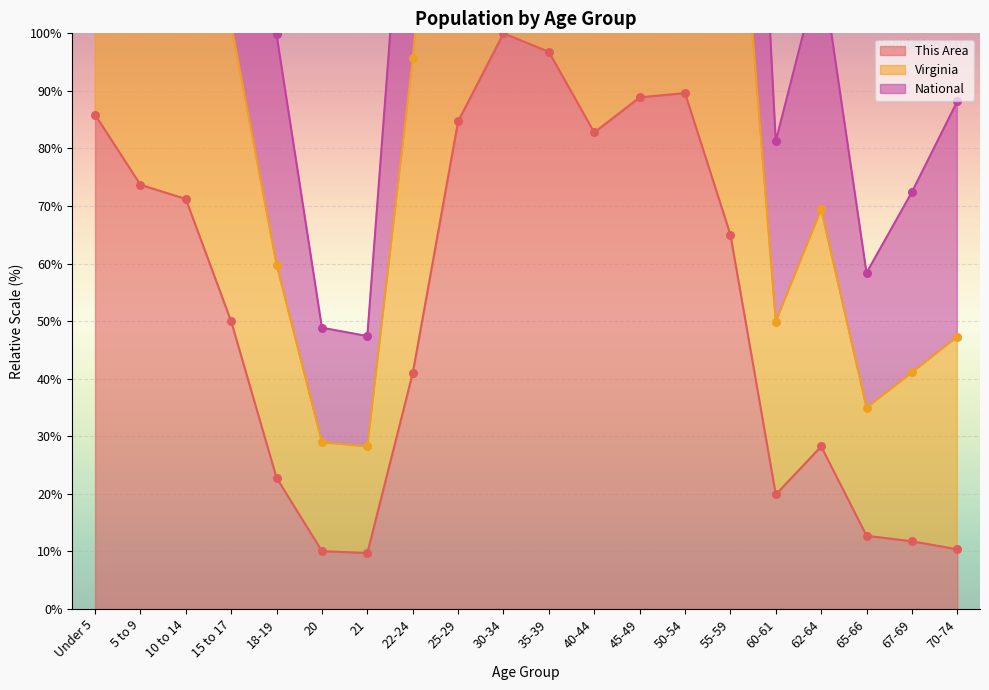

Which series reaches the maximum Y coordinate?

Virginia